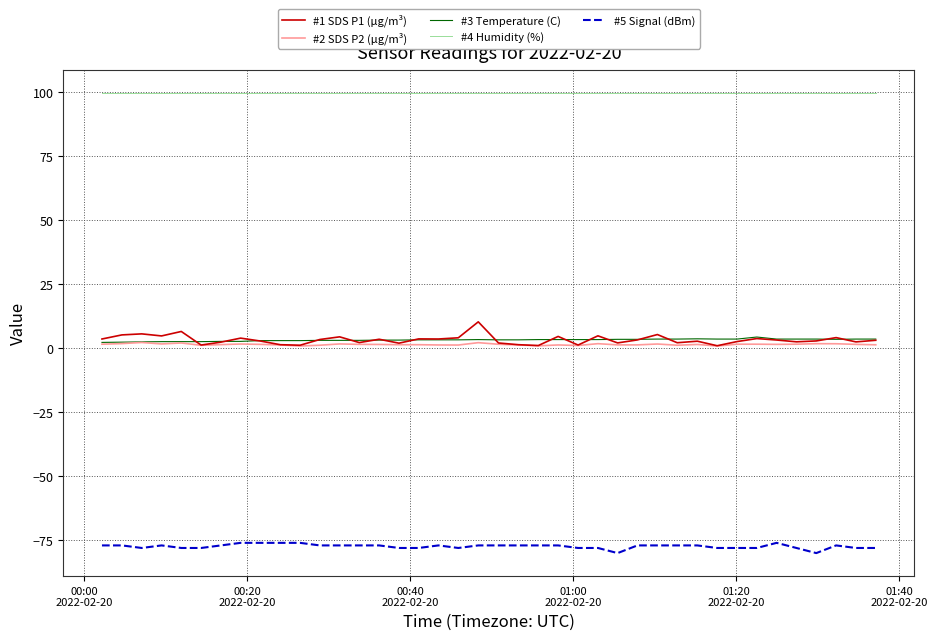

At how many categories does at least one series exceed 26?

40